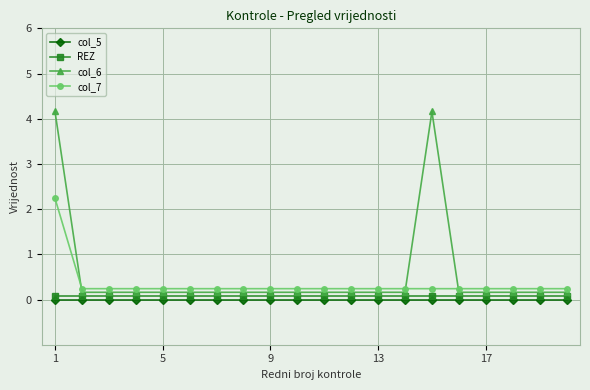

At which label does col_5 reach its peak?

1